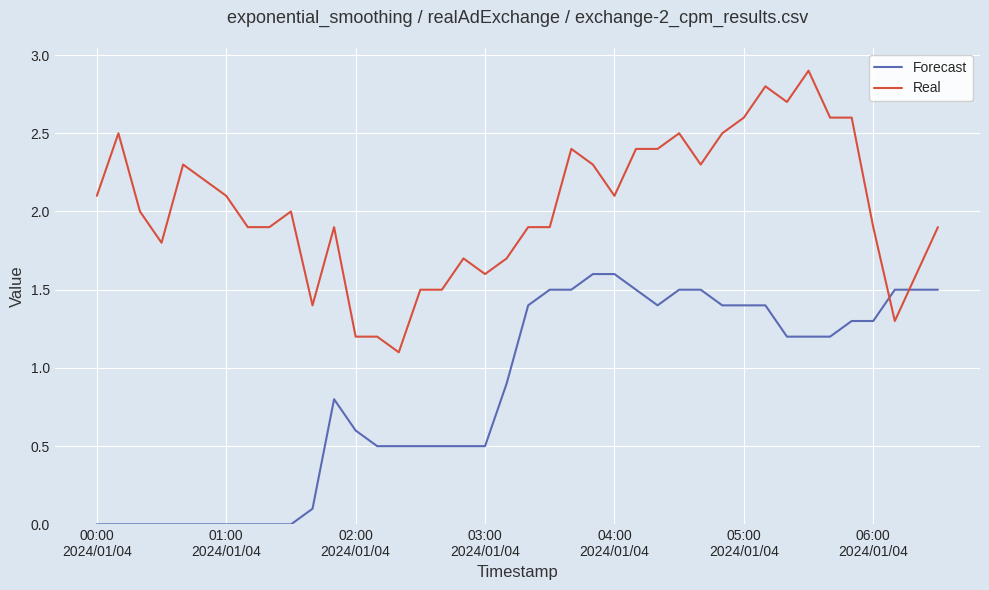

Rank the series by their average value, from lowest to highest.

Forecast, Real